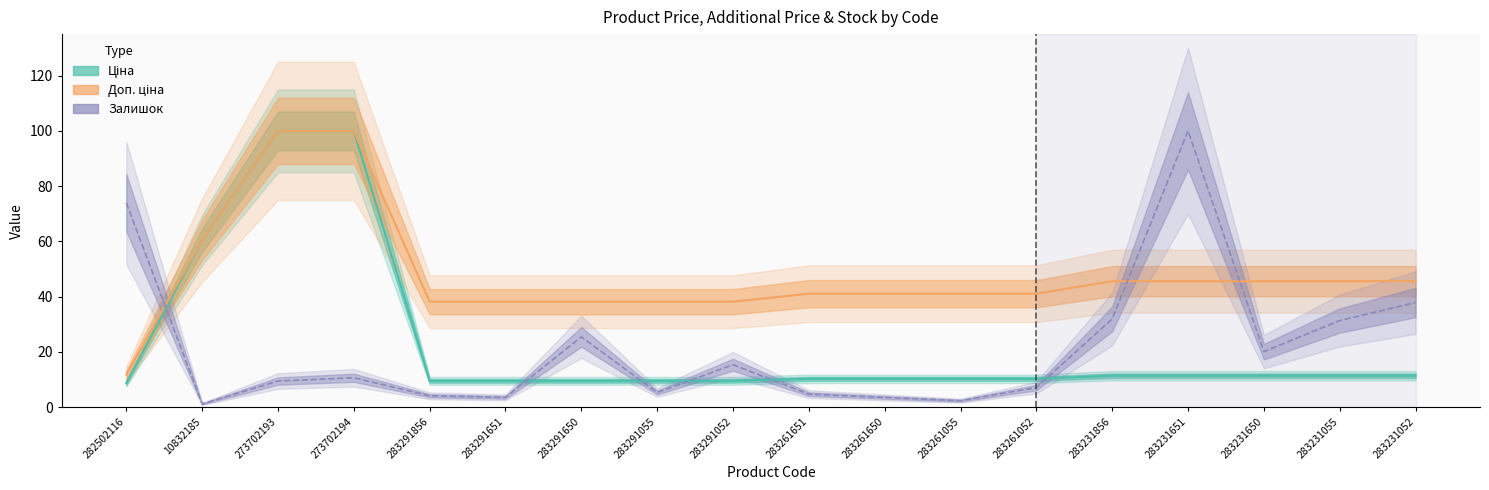

What is the sum of all Доп. ціна values?

855.5